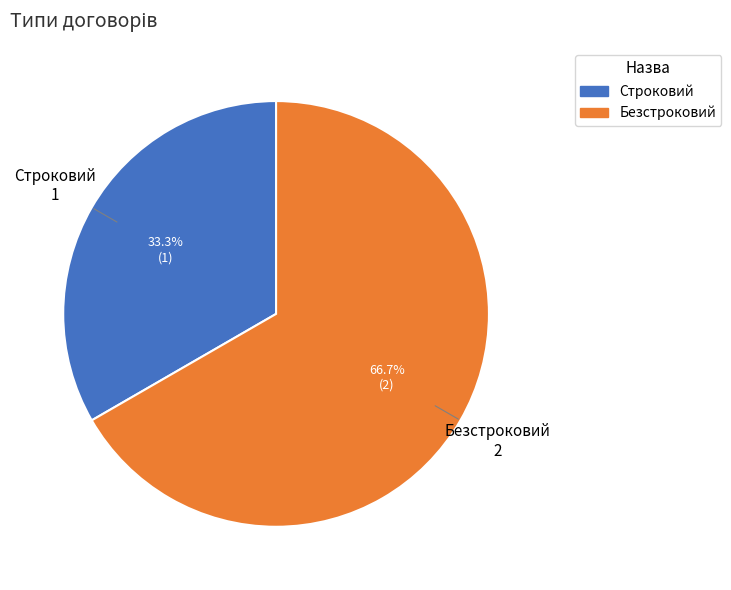

To the nearest percent, what is the average slice percentage?

50%